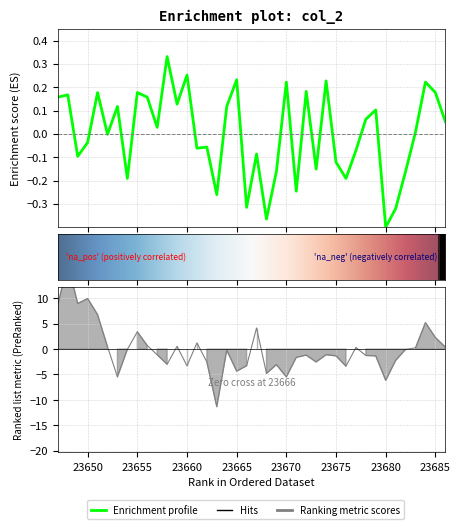

At which category is the sum across all series the highest?

23648